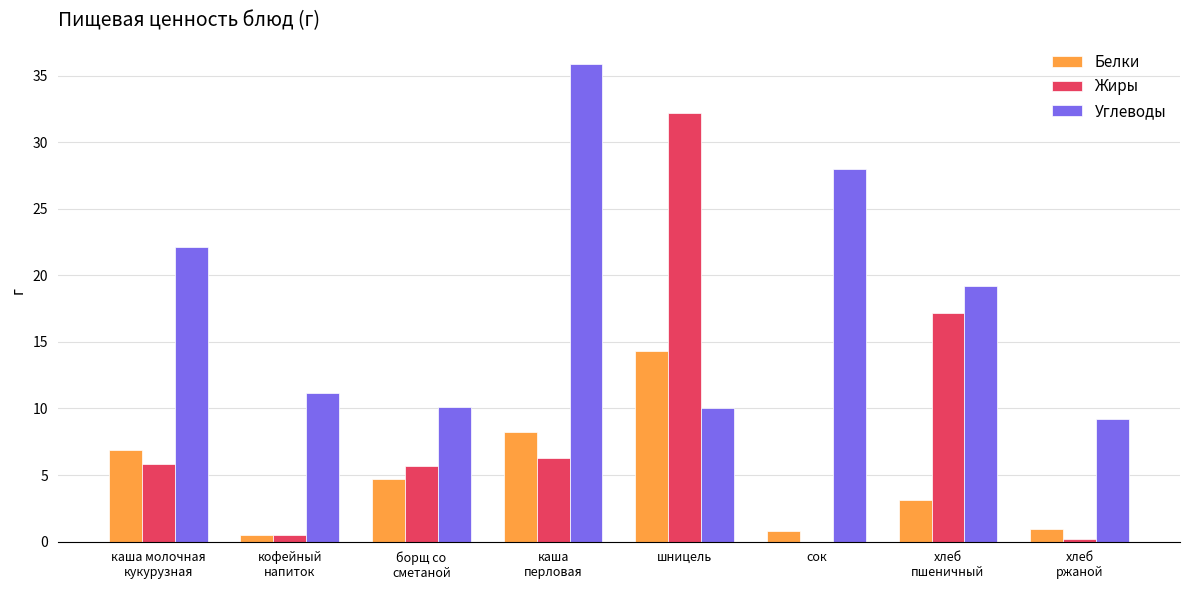

The Углеводы series shows 15.9 at сок. True or false?

False